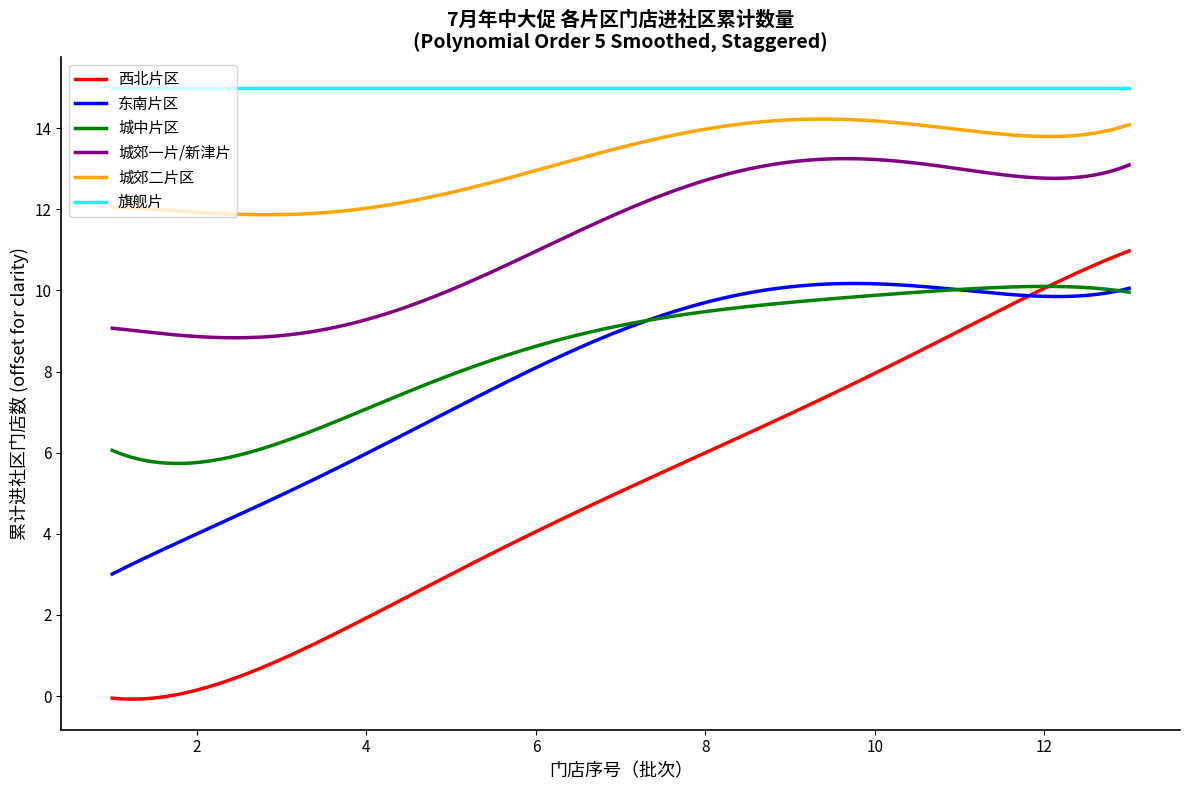

What is the minimum value for 城郊二片区?

11.9